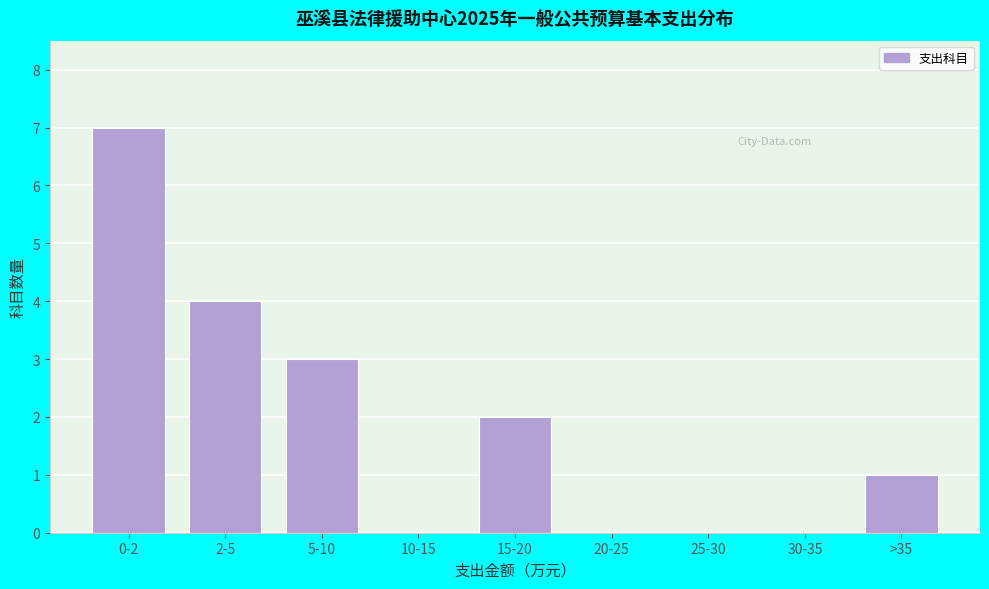

Reading right to left, transcribe all the data shown in this chart.

>35=1	30-35=0	25-30=0	20-25=0	15-20=2	10-15=0	5-10=3	2-5=4	0-2=7